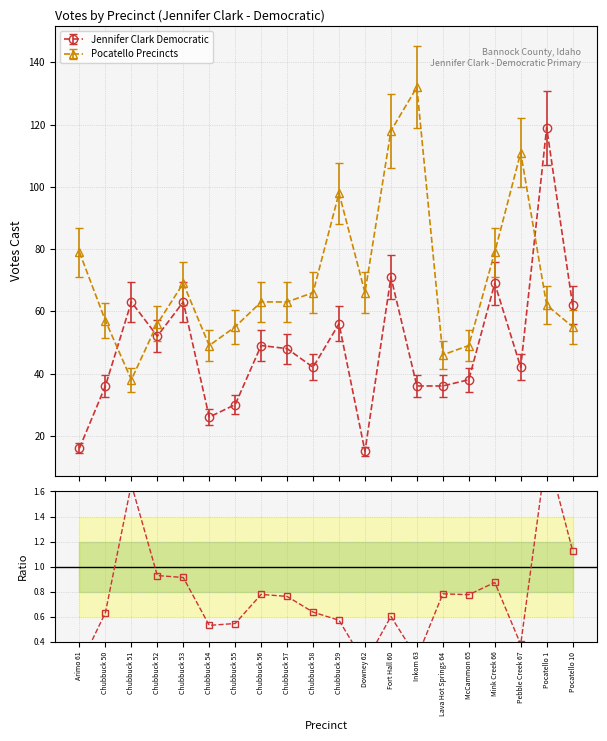

Is this an area chart (filled region under the line)?

No